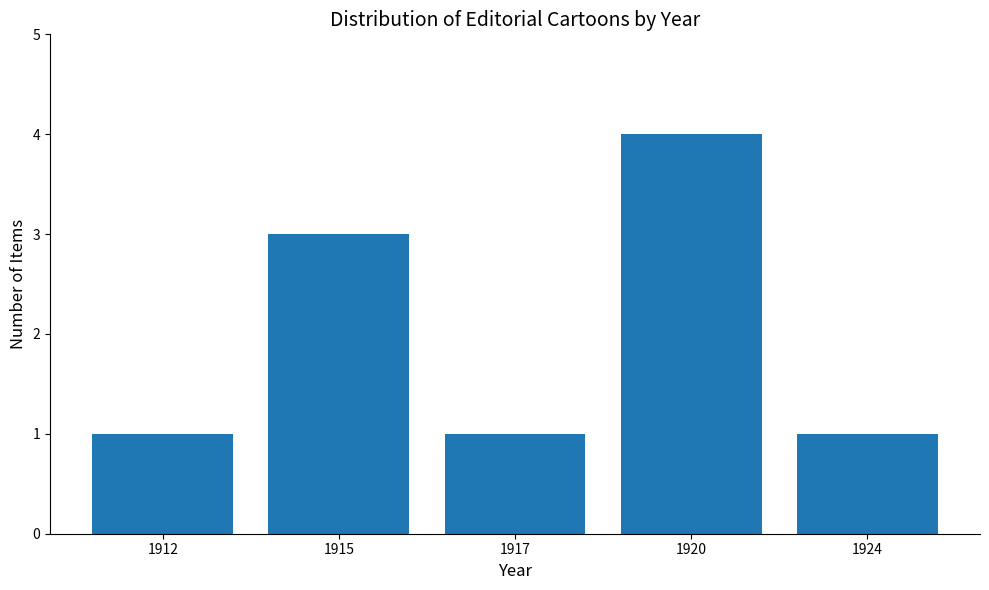

What is the difference between the maximum and minimum values?

3